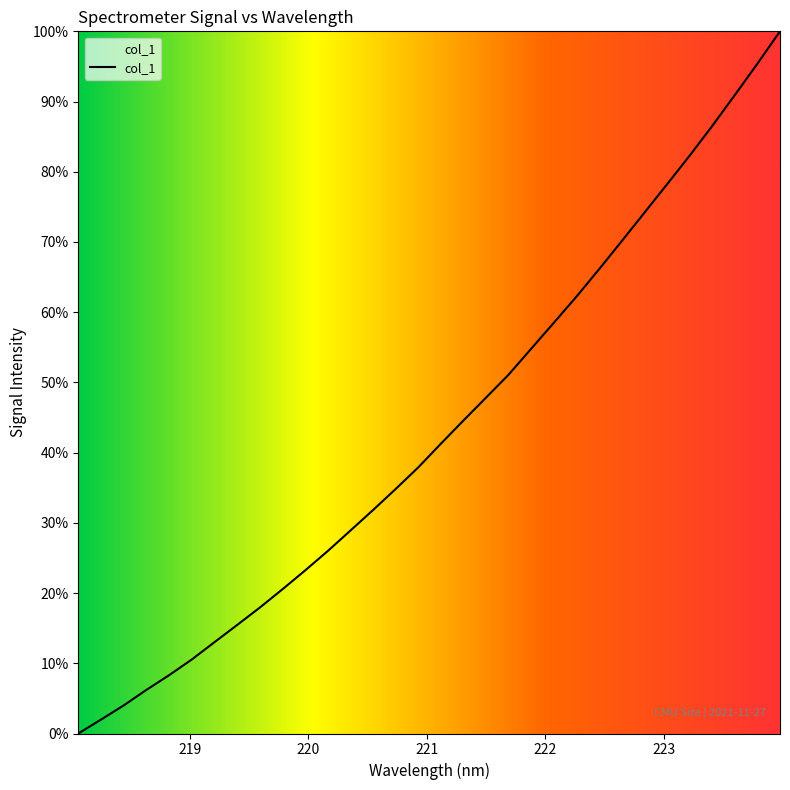

What is the greatest value displayed?

100.0